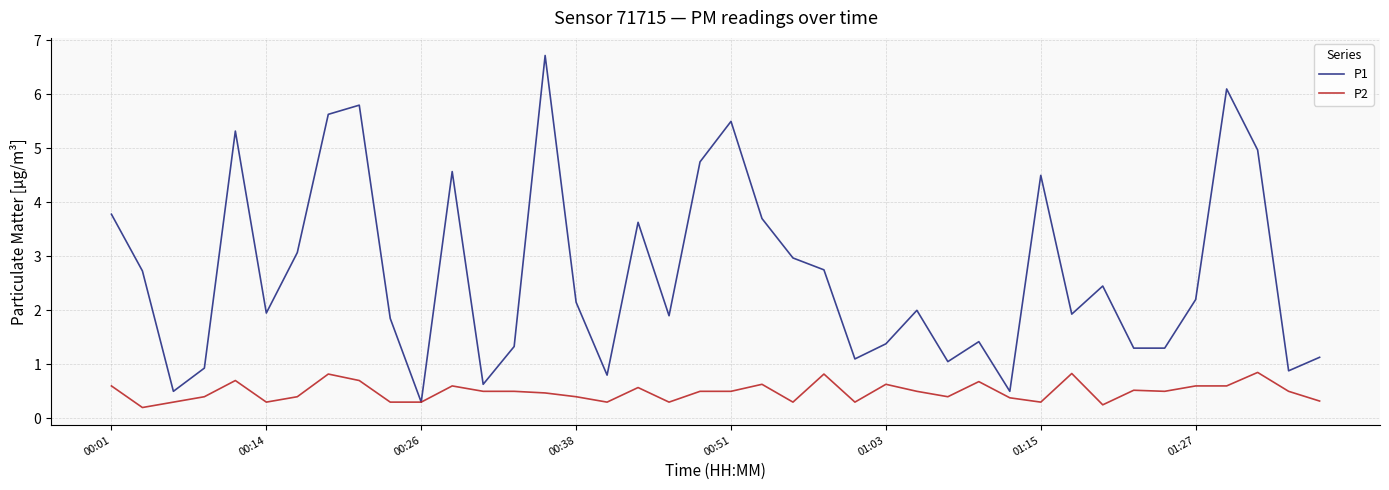

Rank the series by their maximum value, from lowest to highest.

P2, P1